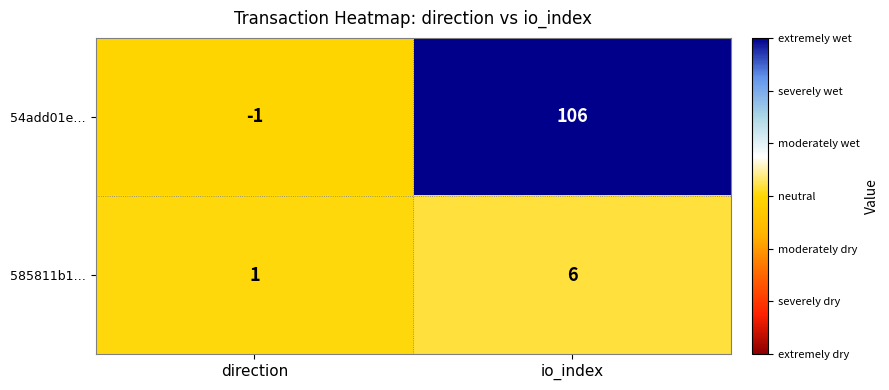

At which category is the sum across all series the highest?

io_index